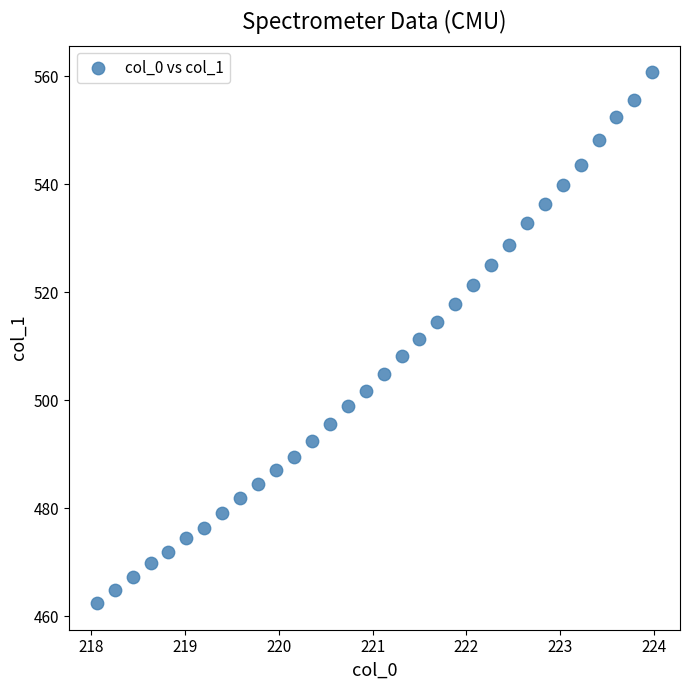

What is the range of X values (max minus min)?

5.9